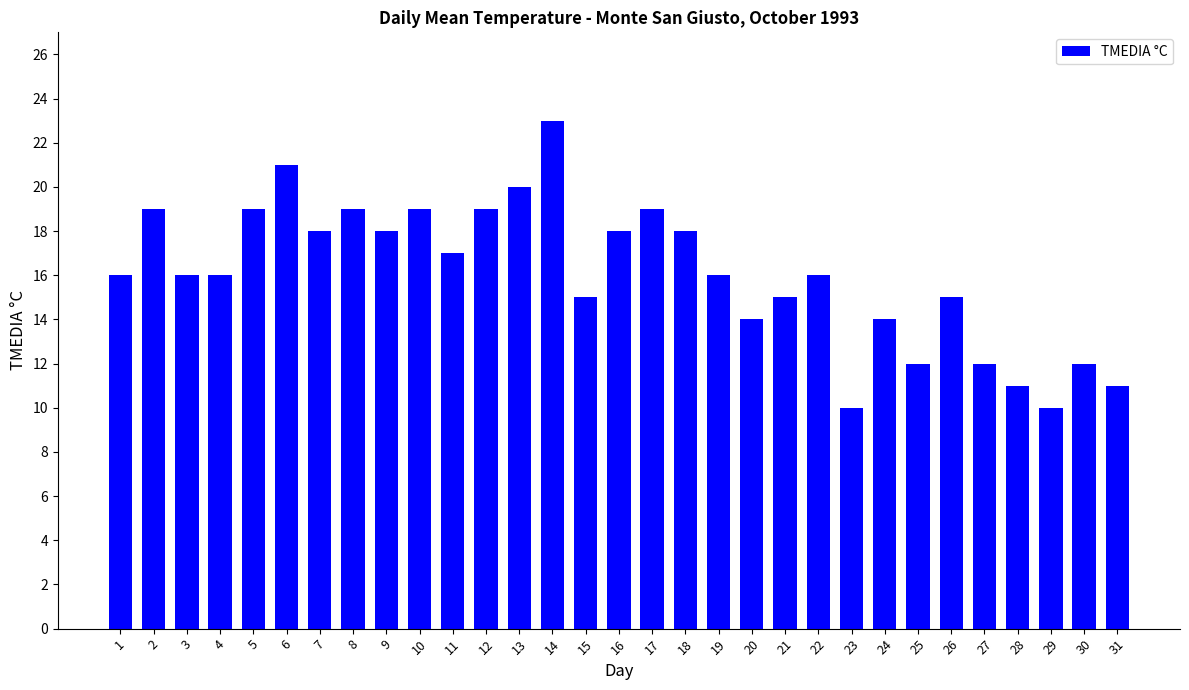

Reading left to right, list all the values displayed in this chart.

16	19	16	16	19	21	18	19	18	19	17	19	20	23	15	18	19	18	16	14	15	16	10	14	12	15	12	11	10	12	11